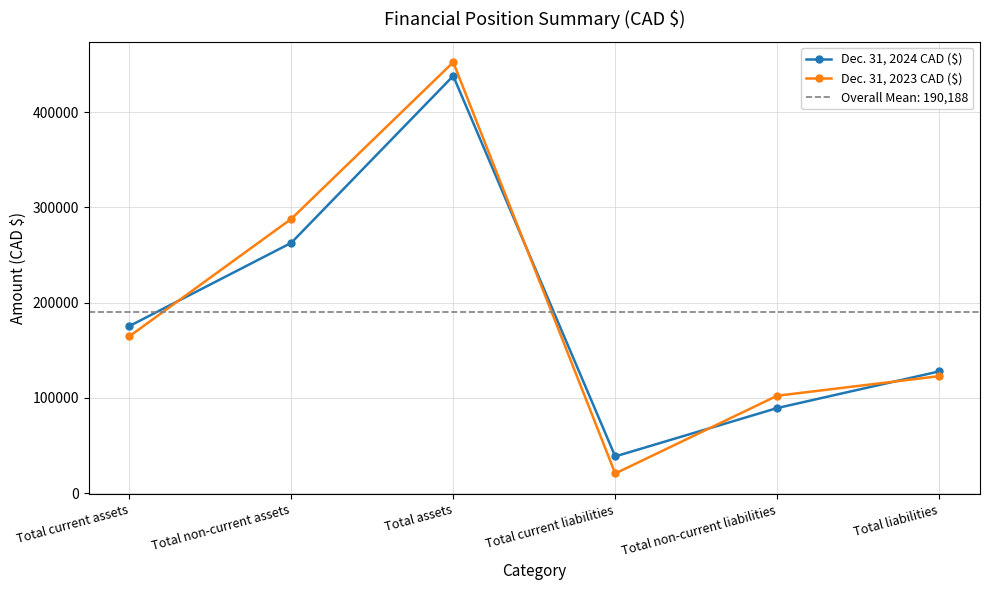

What is the spread (max minus min) of values at Total assets?

14372